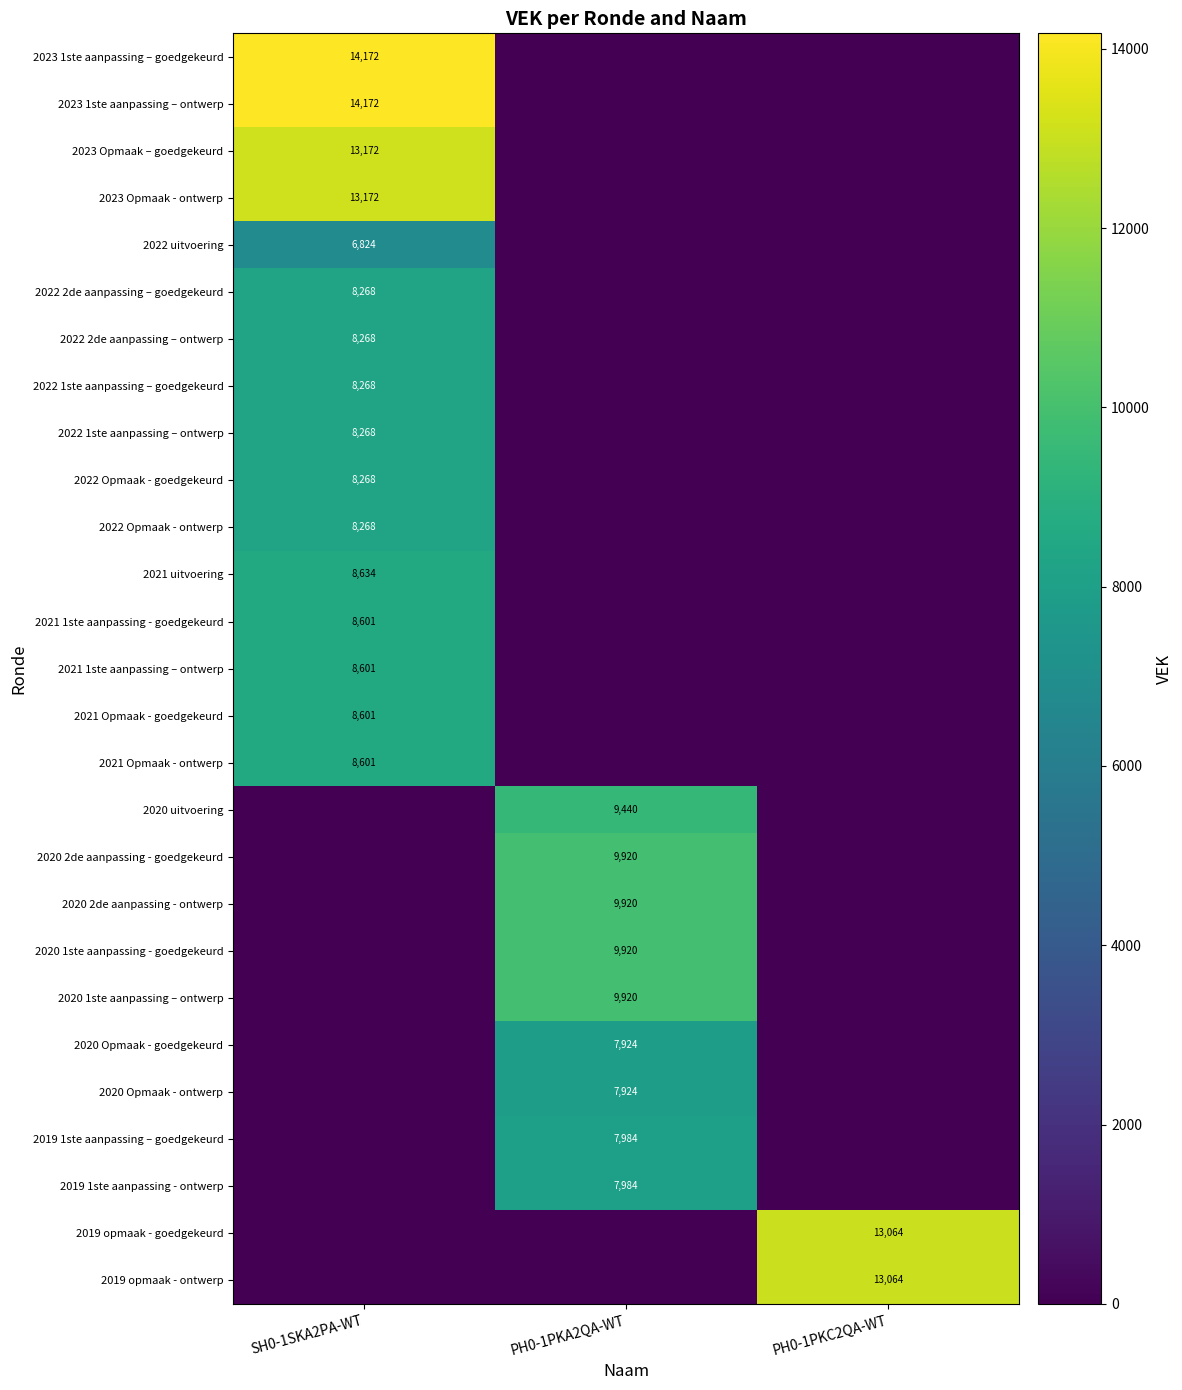

The value of 2020 1ste aanpassing - goedgekeurd at PH0-1PKA2QA-WT is 17529. True or false?

False